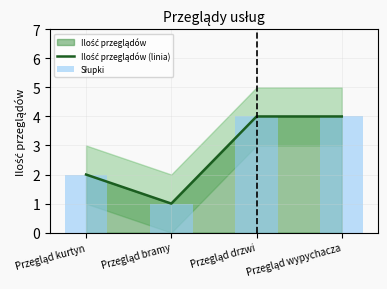

Count the Słupki values in the range 2 to 4.

3